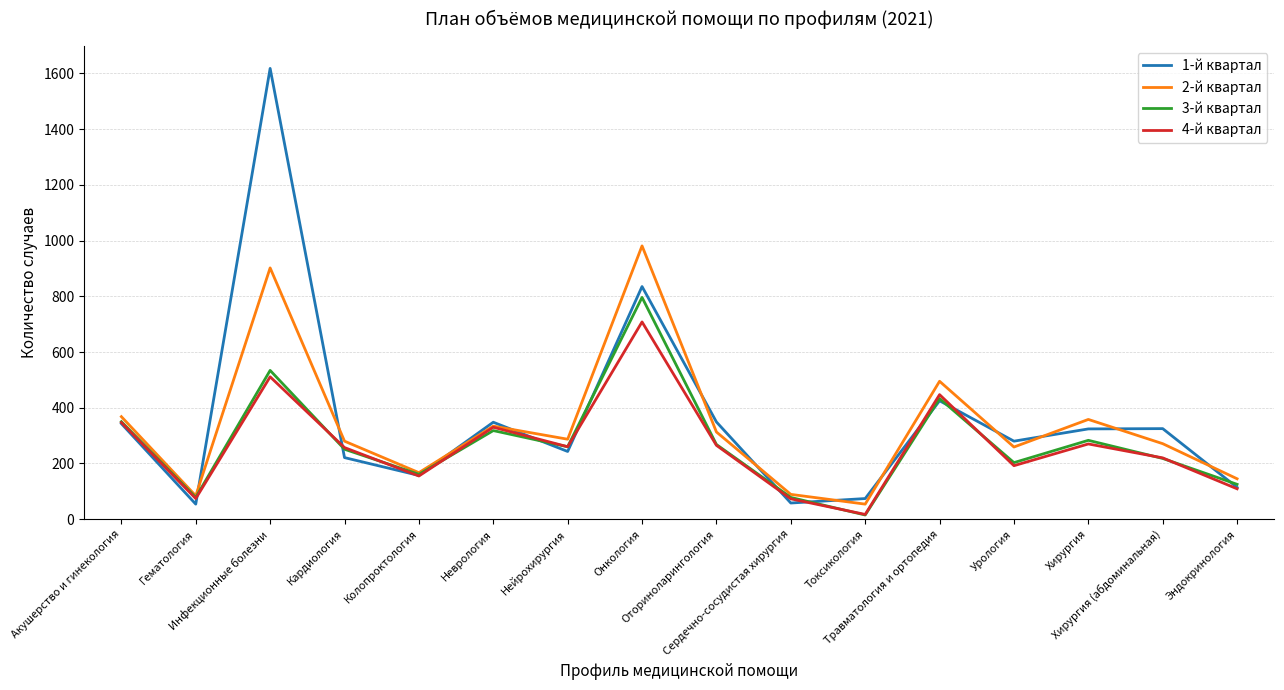

What is the difference between the 2-й квартал values at Онкология and Инфекционные болезни?

79